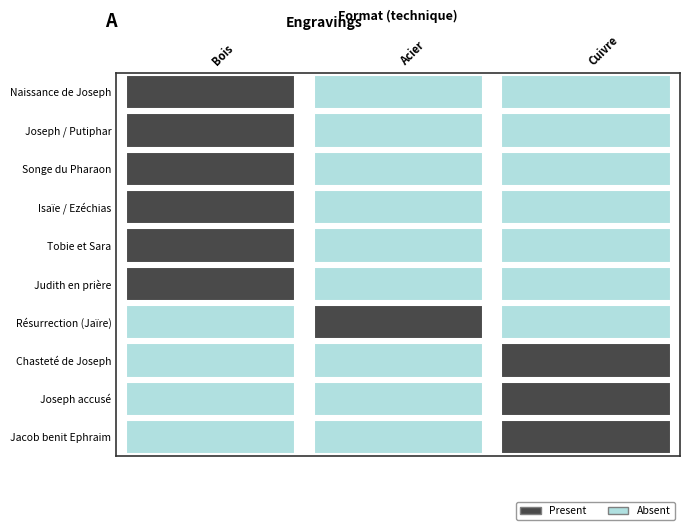

Count the number of data series in this chart.

10